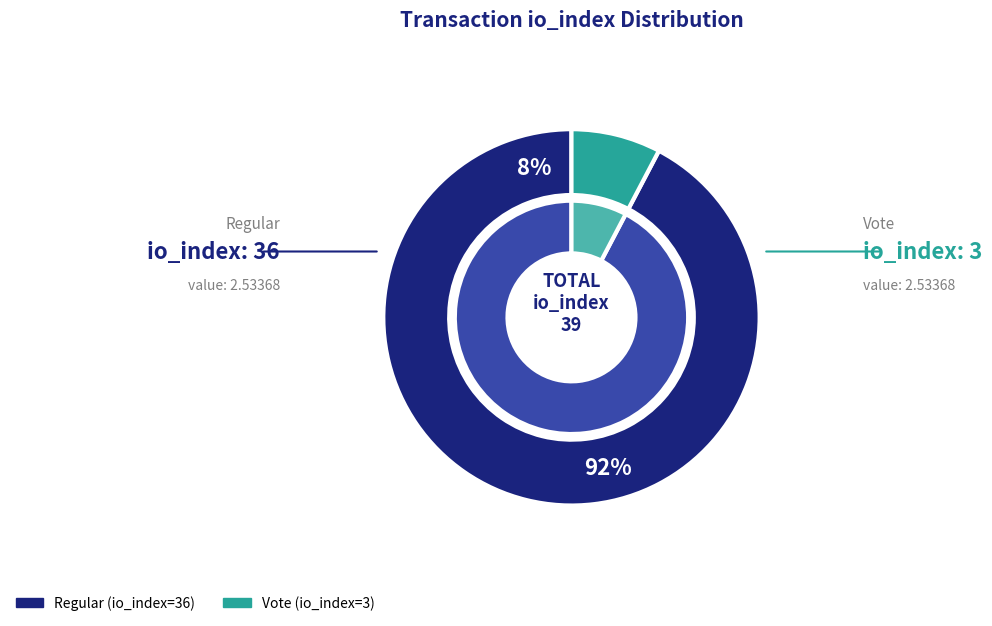

Do Regular (io_index=36) and Vote (io_index=3) together represent more than half of the pie?

Yes